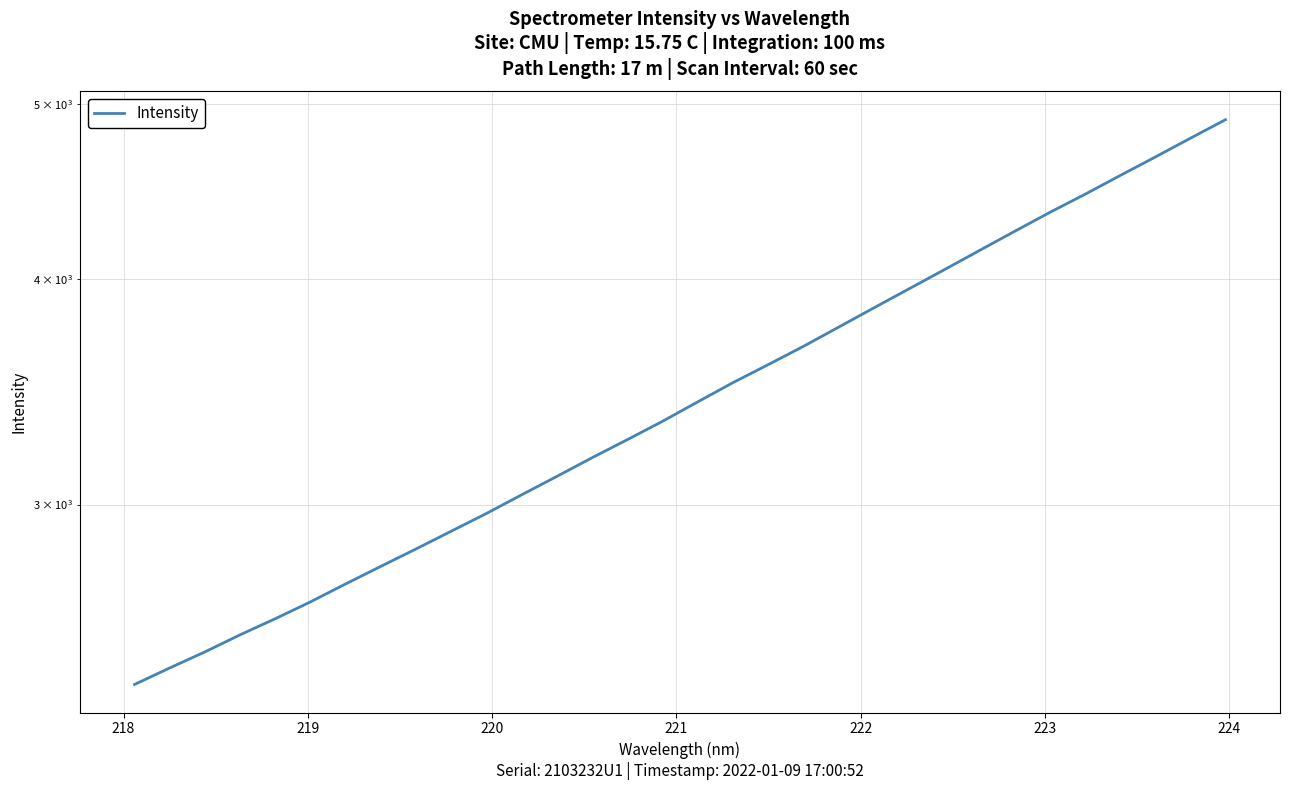

What is the difference between the maximum and minimum values?

2515.1